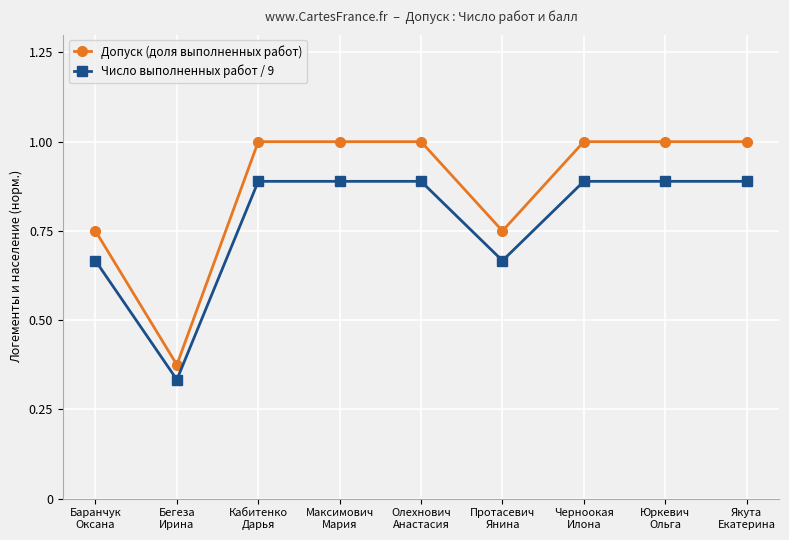

What is the maximum value for Допуск (доля выполненных работ)?

1.0